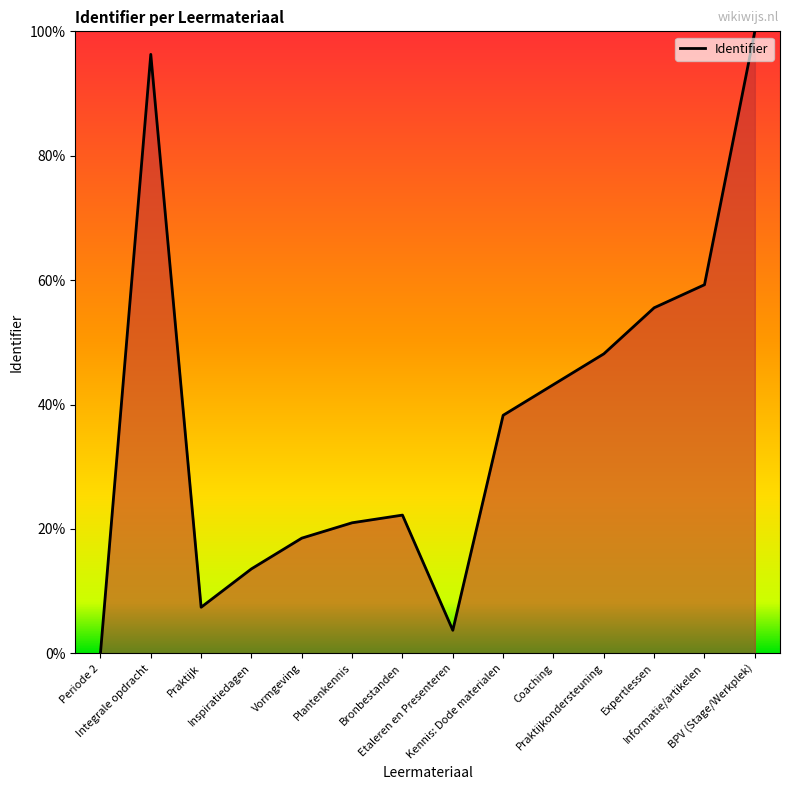

What value does the data have at Integrale opdracht?

96.3